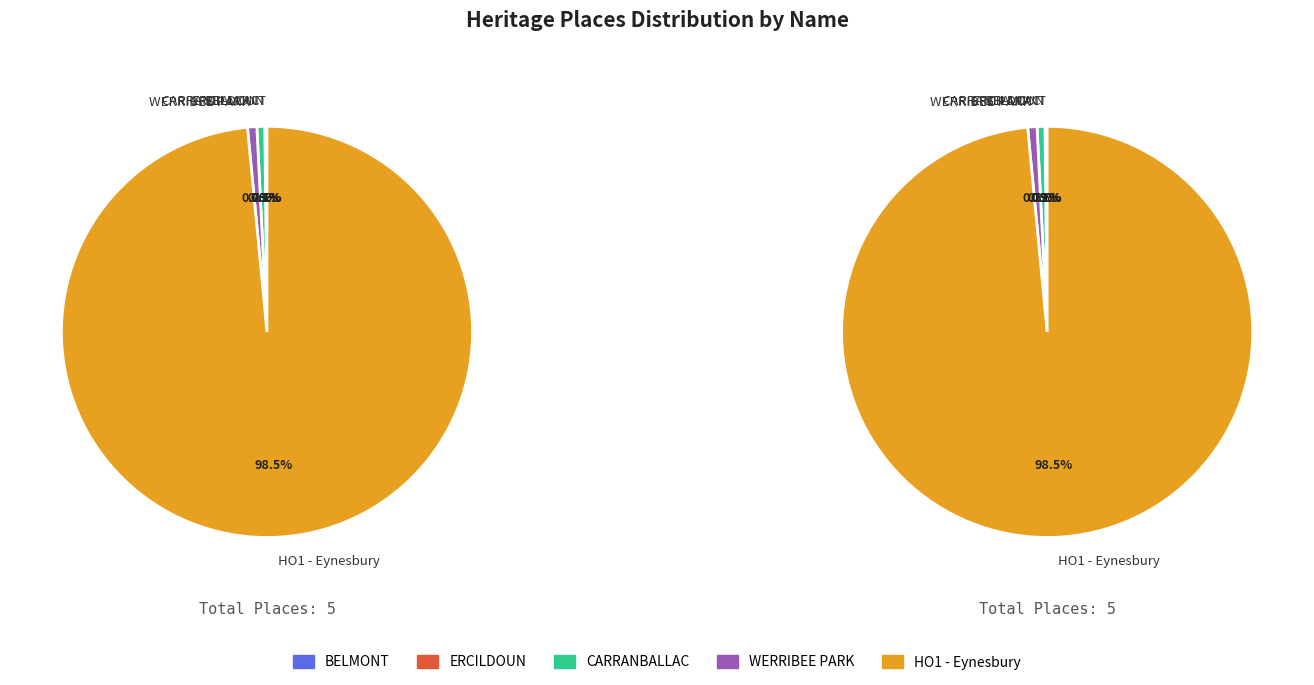

To the nearest percent, what percentage of the pie is WERRIBEE PARK?

1%